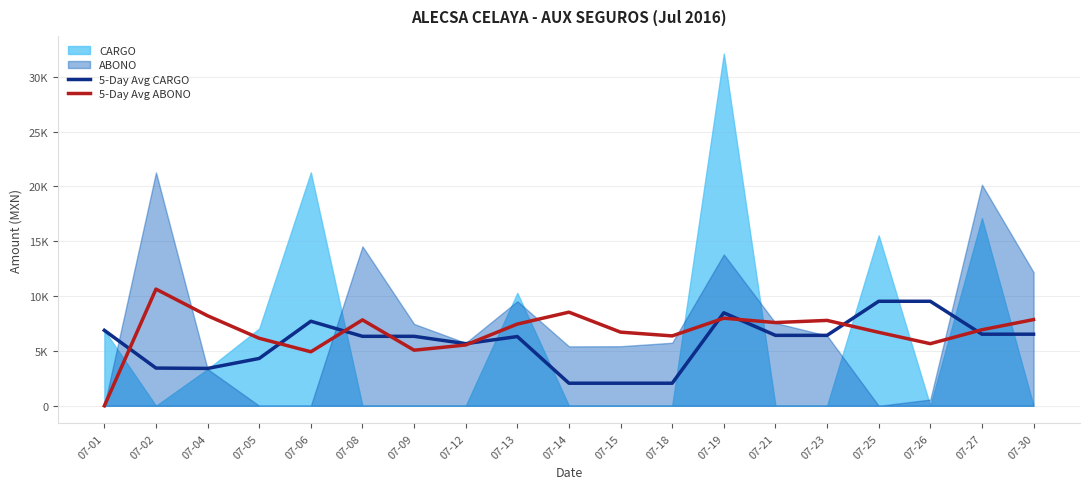

Which category has the lowest value in the 5-Day Avg CARGO series?

07-14